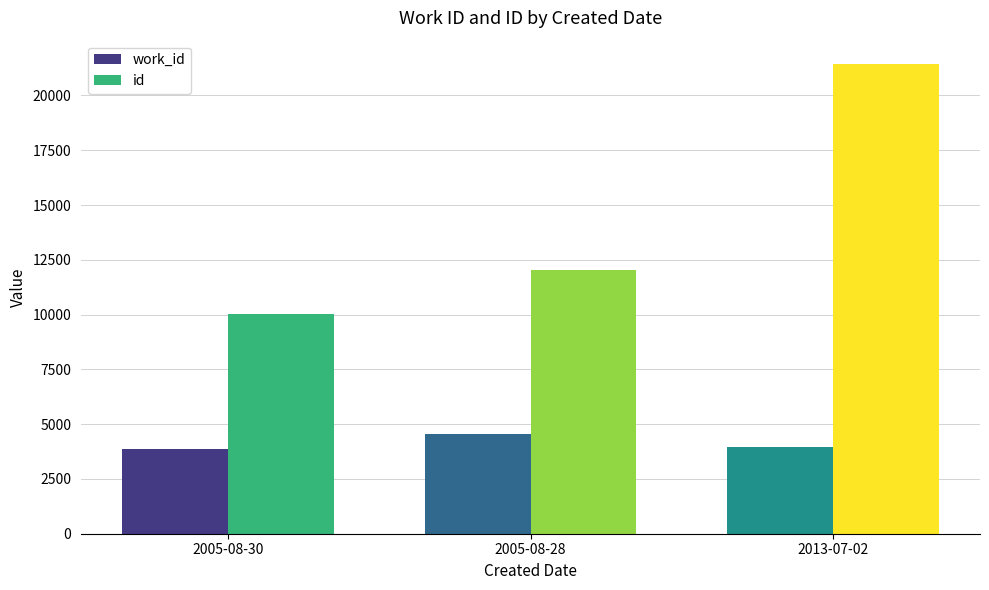

At how many categories does at least one series exceed 4844?

3